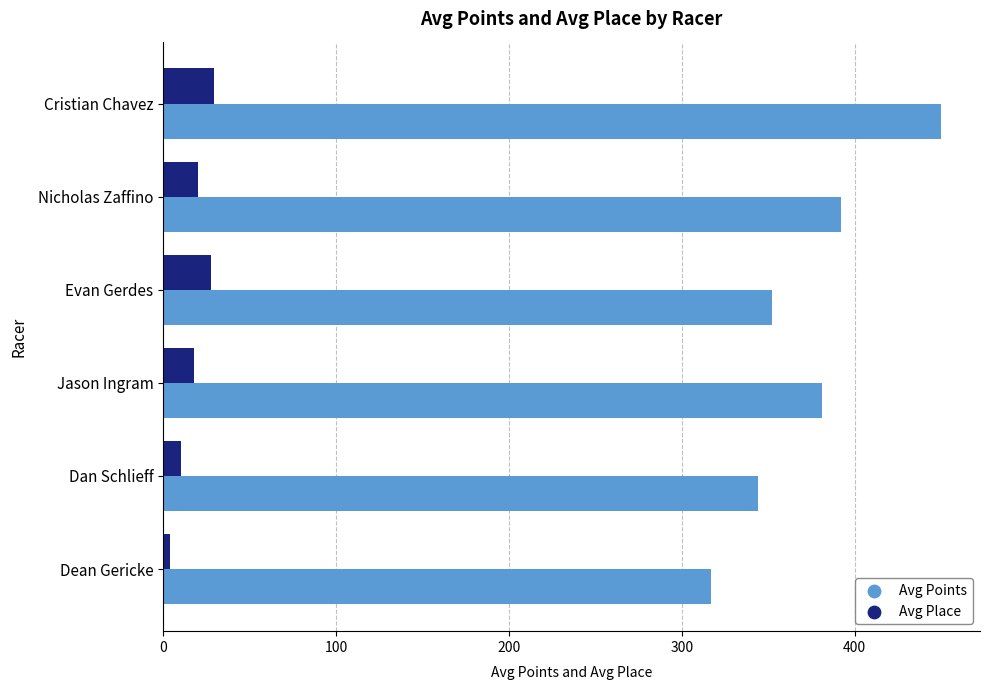

What are all the series names shown in the legend?

Avg Points, Avg Place